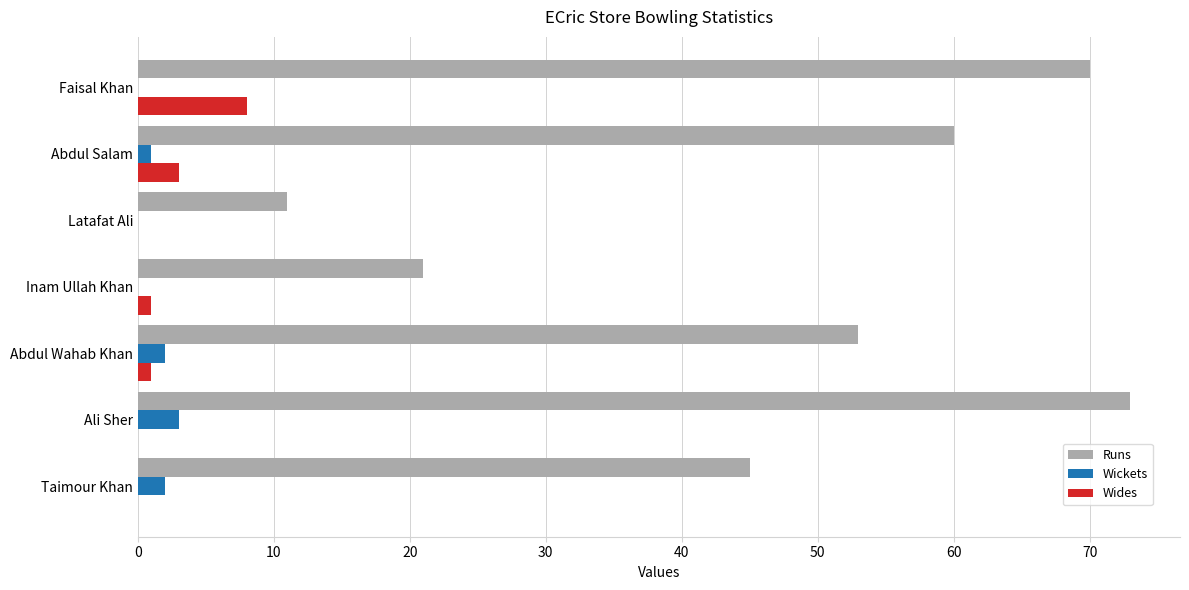

What is the sum of all Wides values?

13